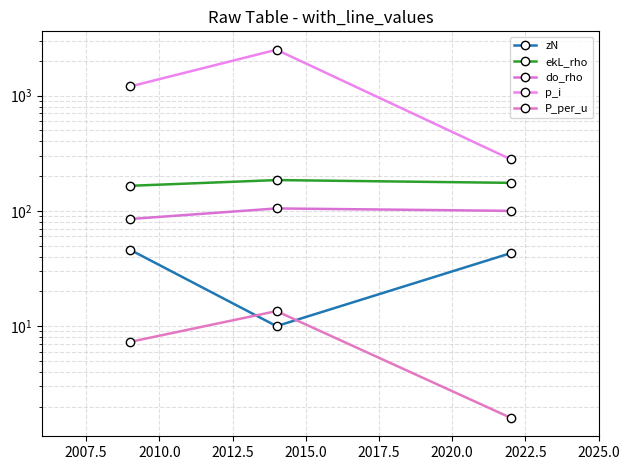

What is the difference between the maximum and minimum values in the zN series?

36.0